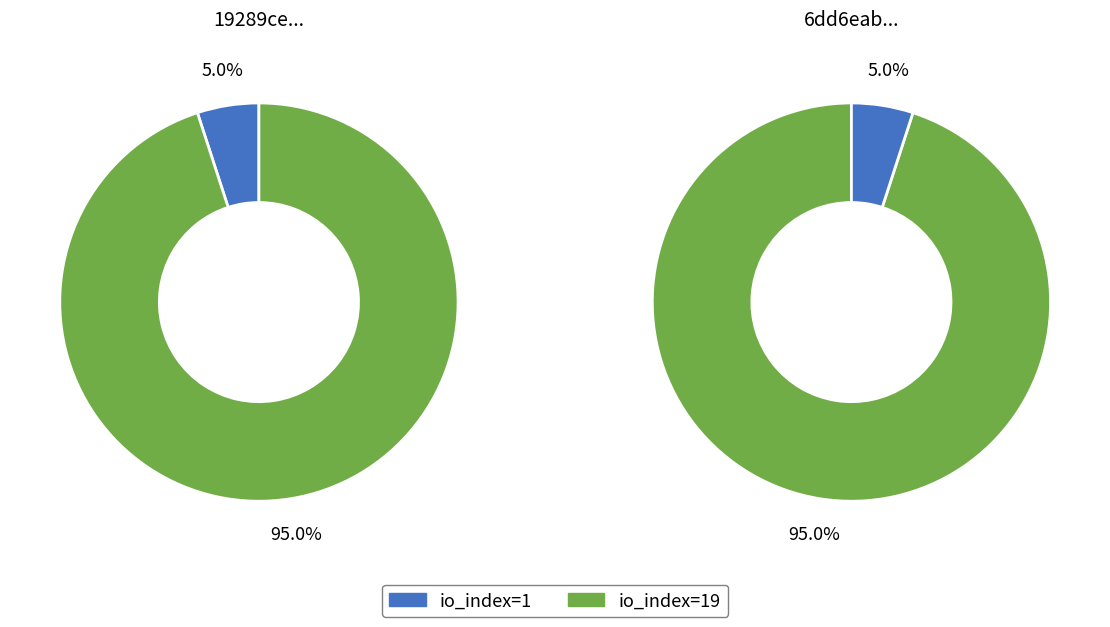

How many slices are in this pie chart?

2